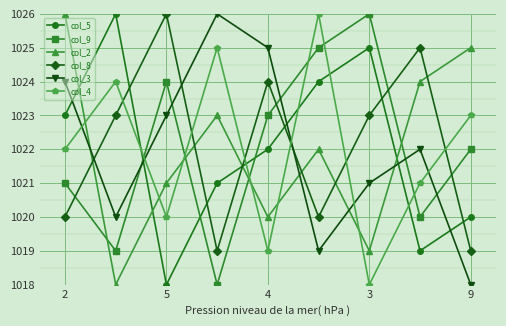

What is the minimum value for col_4?

1018